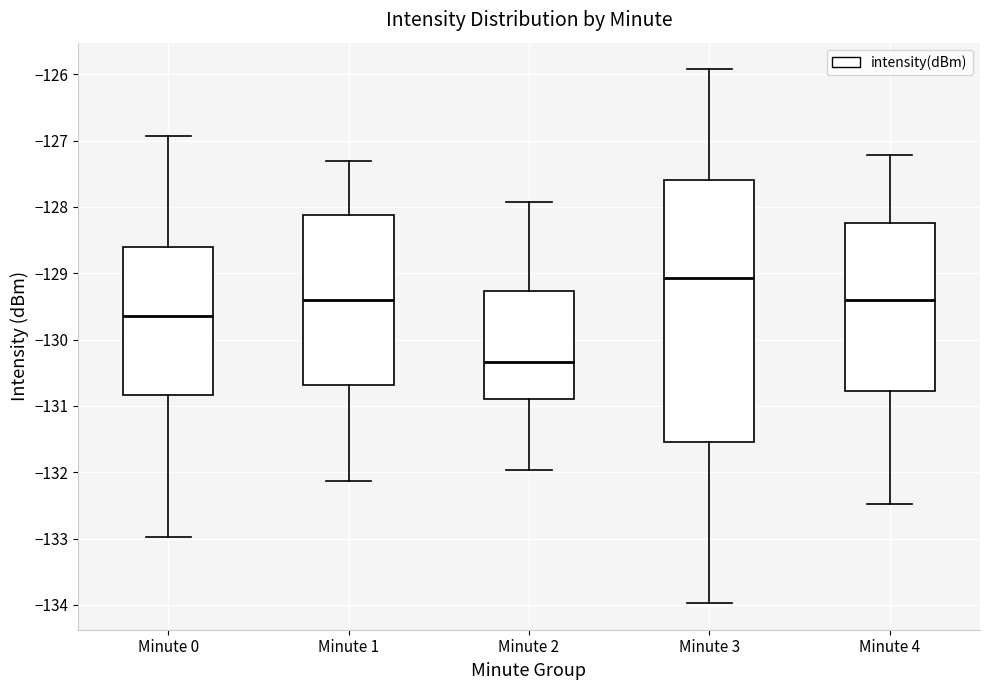

Where is the lower edge of the box for Minute 3 on the y-axis? The values are not printed on the chart, so give them approximately, as read against the axis.

-131.5